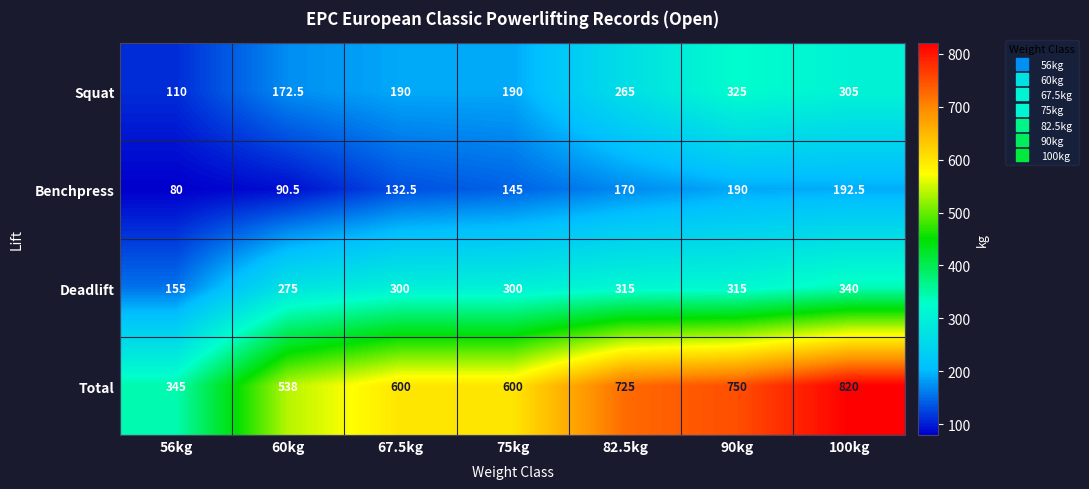

Rank the series at 82.5kg from highest to lowest value.

Total, Deadlift, Squat, Benchpress